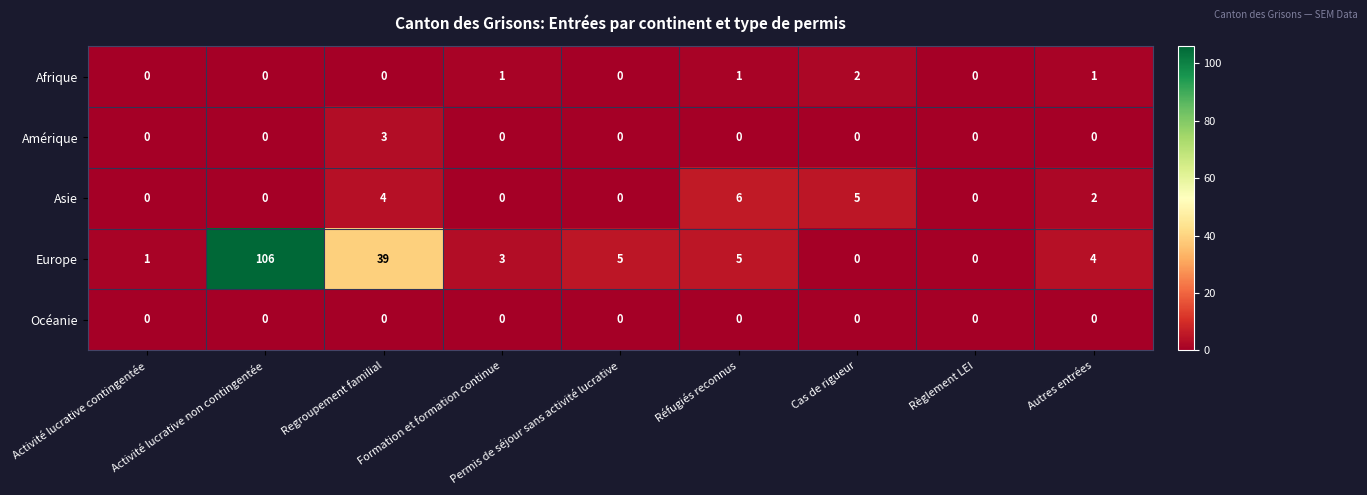

The Océanie series shows 0 at Regroupement familial. True or false?

True